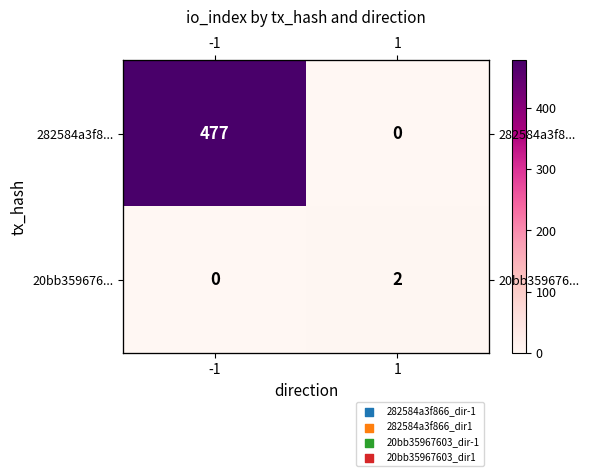

The value of 282584a3f8... at -1 is 755. True or false?

False